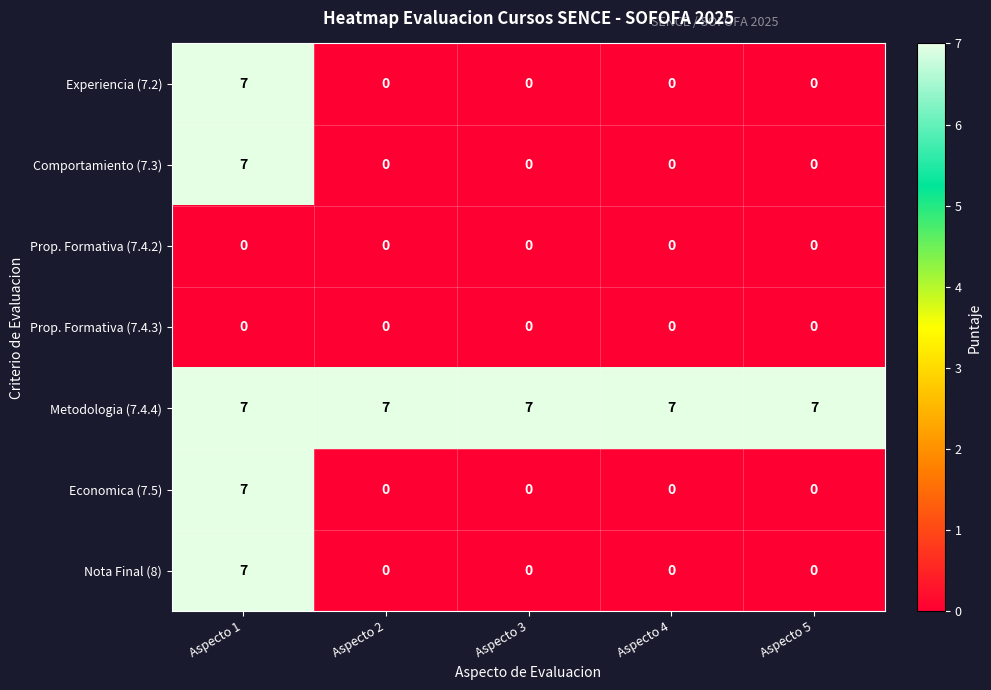

What is the difference between the maximum and second lowest values in the Nota Final (8) series?

7